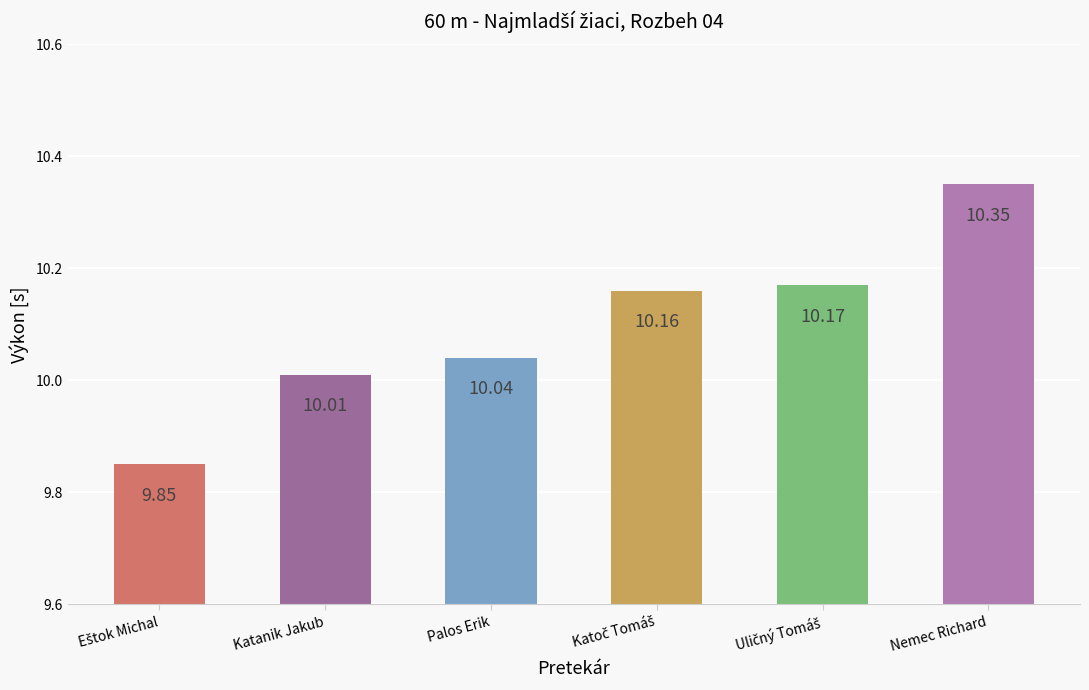

How many bars are there in total?

6